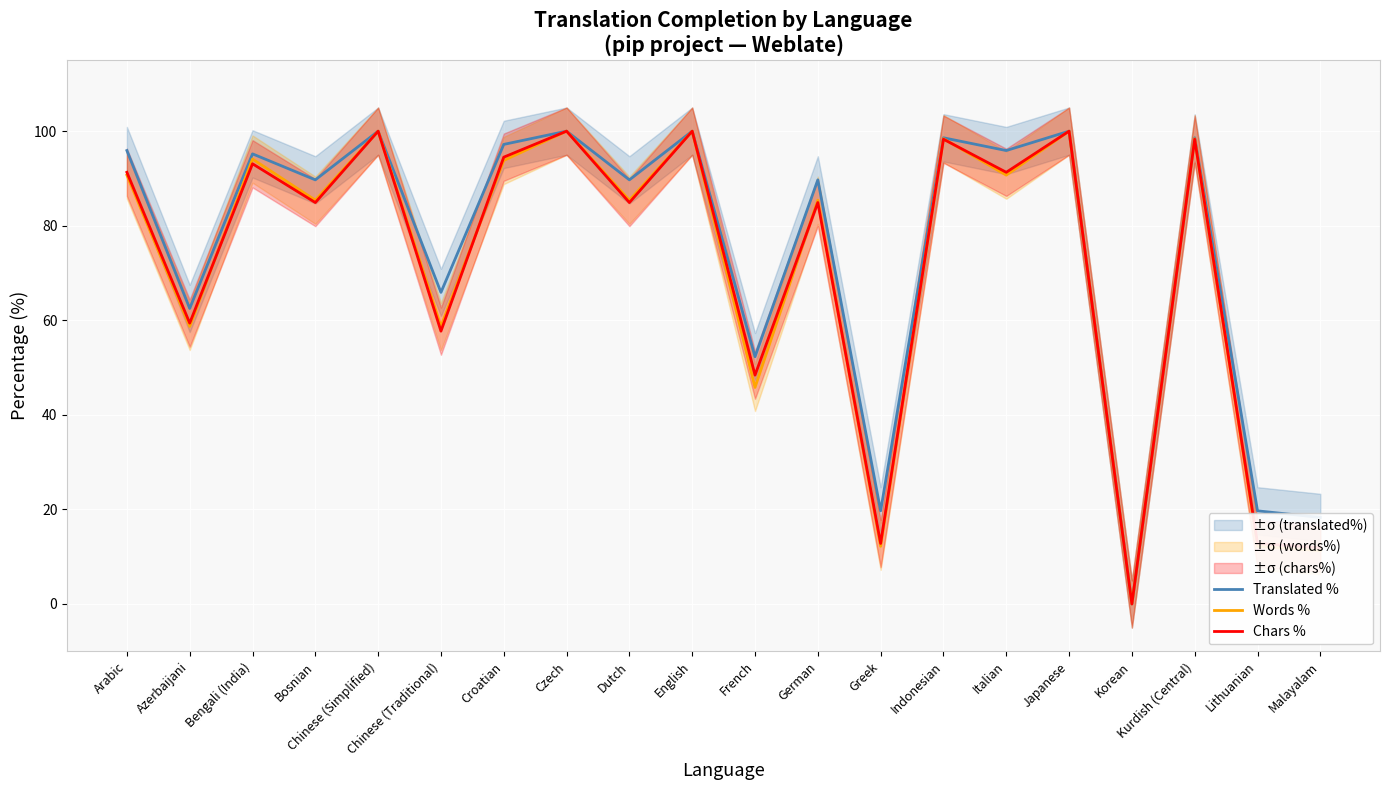

Rank the series by their maximum value, from highest to lowest.

Translated %, Words %, Chars %